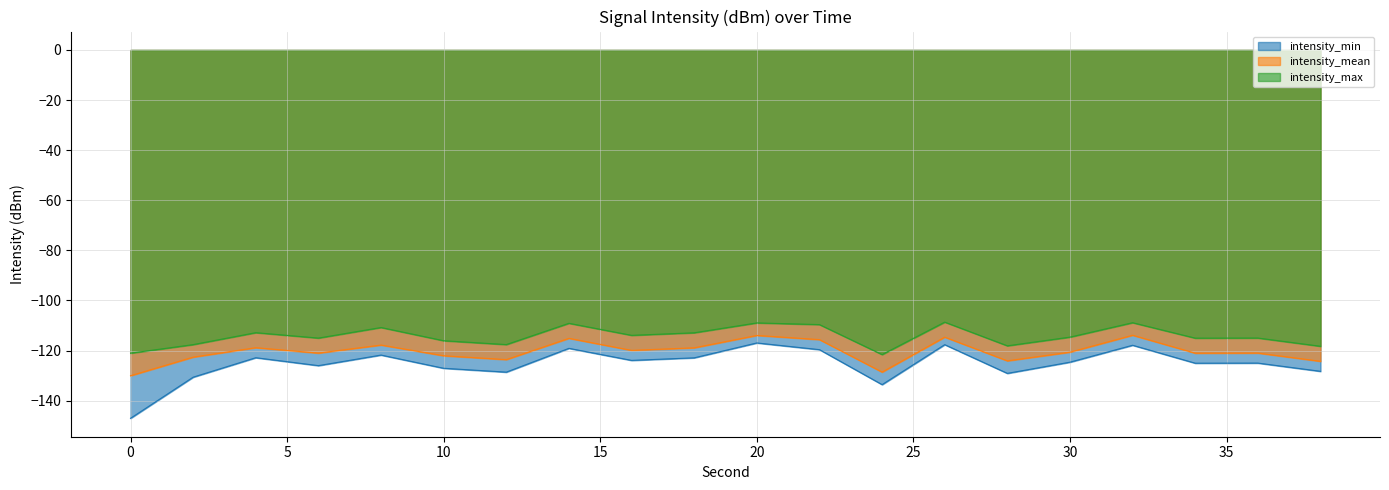

What is the value of the intensity_mean point at the 2nd from the left?

-122.6